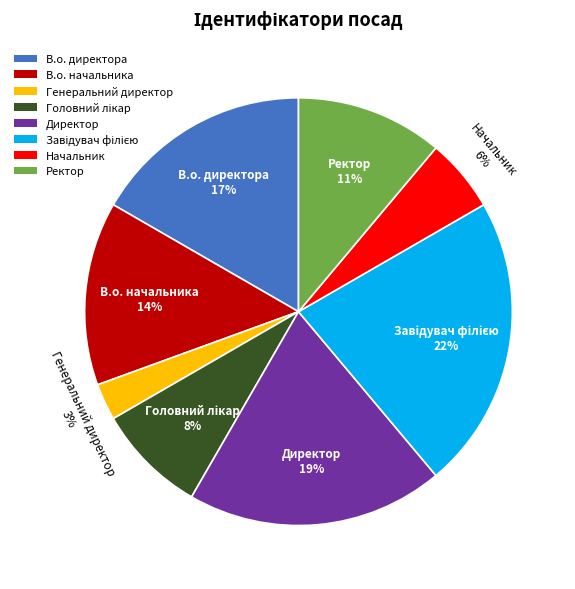

Which slice is the smallest?

Генеральний директор